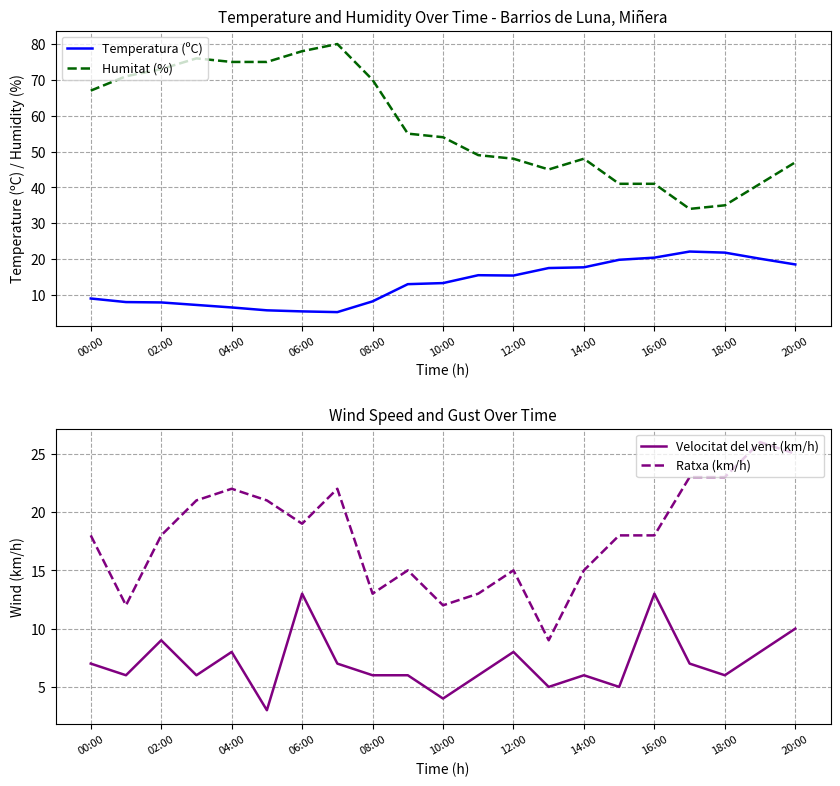

Reading left to right, what are all the values shown in this chart?

Temperatura (ºC): 9.0	8.0	7.9	7.2	6.5	5.7	5.4	5.2	8.2	13.0	13.3	15.5	15.4	17.5	17.7	19.8	20.4	22.1	21.8	20.1	18.5
Humitat (%): 67.0	71.0	73.0	76.0	75.0	75.0	78.0	80.0	70.0	55.0	54.0	49.0	48.0	45.0	48.0	41.0	41.0	34.0	35.0	41.0	47.0
Velocitat del vent (km/h): 7.0	6.0	9.0	6.0	8.0	3.0	13.0	7.0	6.0	6.0	4.0	6.0	8.0	5.0	6.0	5.0	13.0	7.0	6.0	8.0	10.0
Ratxa (km/h): 18.0	12.0	18.0	21.0	22.0	21.0	19.0	22.0	13.0	15.0	12.0	13.0	15.0	9.0	15.0	18.0	18.0	23.0	23.0	26.0	25.0